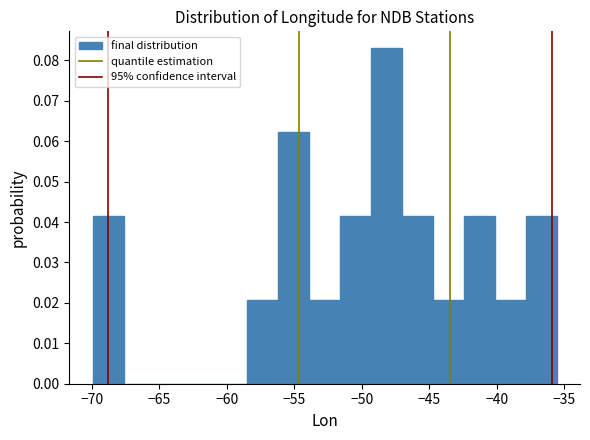

What is the height of the bar covering -70.0 to -67.5 on the x-axis? Neither the bar edges nor the heights are printed on the chart, so give them approximately, as read against the axes.

0.042